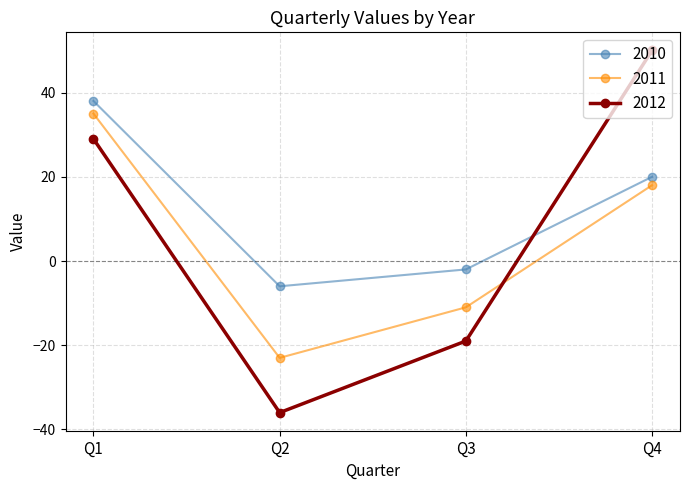

At which label does 2012 reach its minimum?

Q2